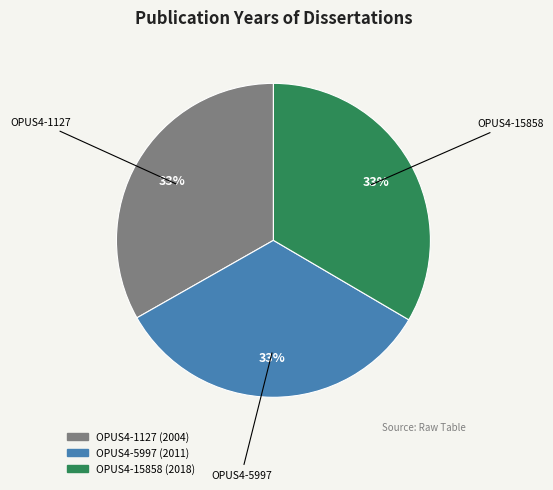

To the nearest percent, what is the average slice percentage?

33%